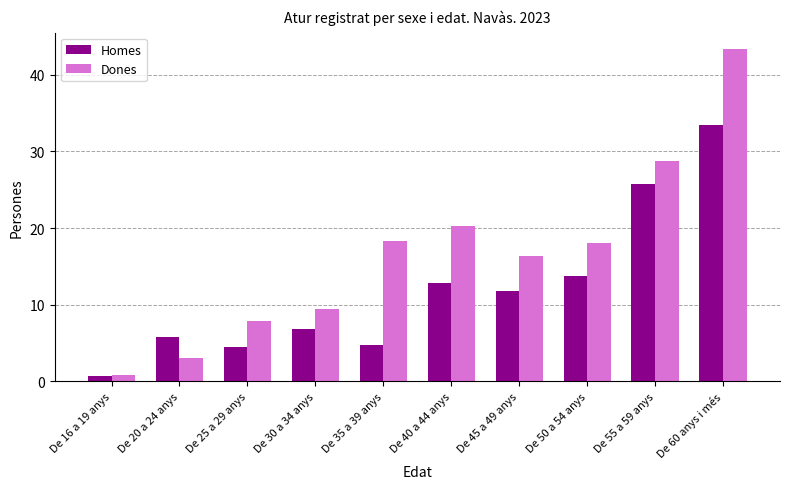

What is the spread (max minus min) of values at De 55 a 59 anys?

3.0